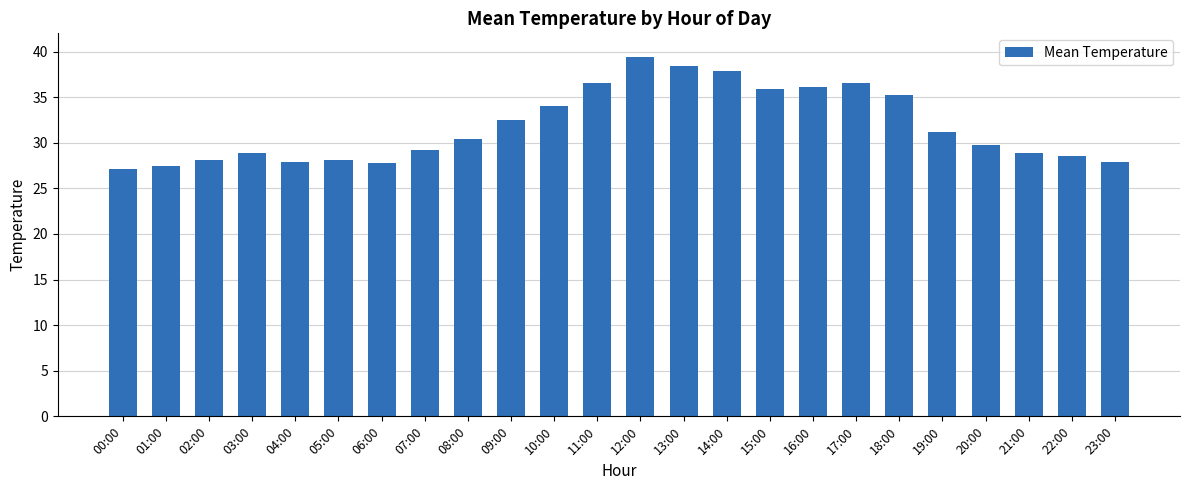

Which has a higher value, 07:00 or 02:00?

07:00